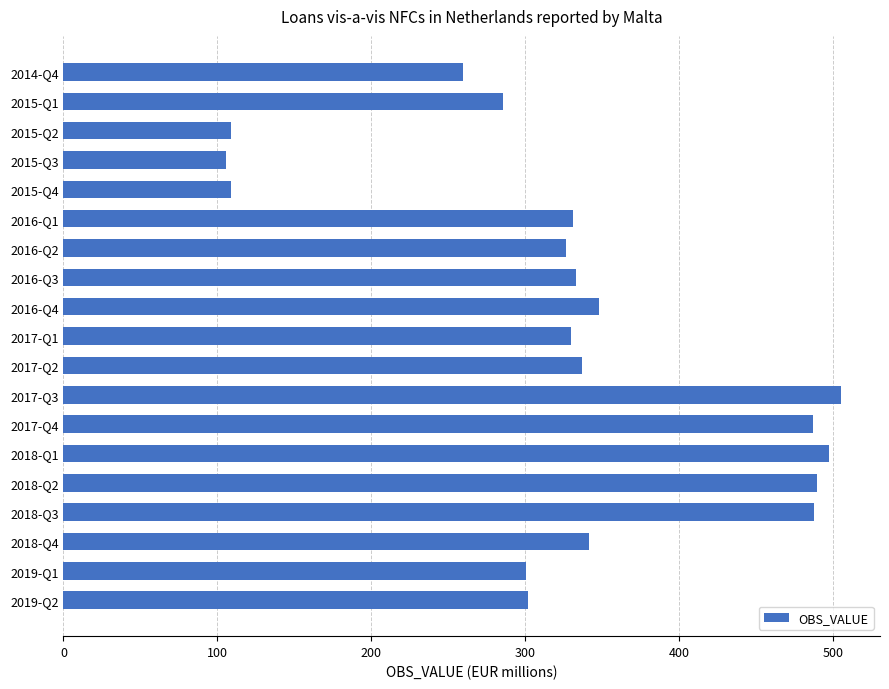

The value at 2019-Q2 is 302.2. True or false?

True